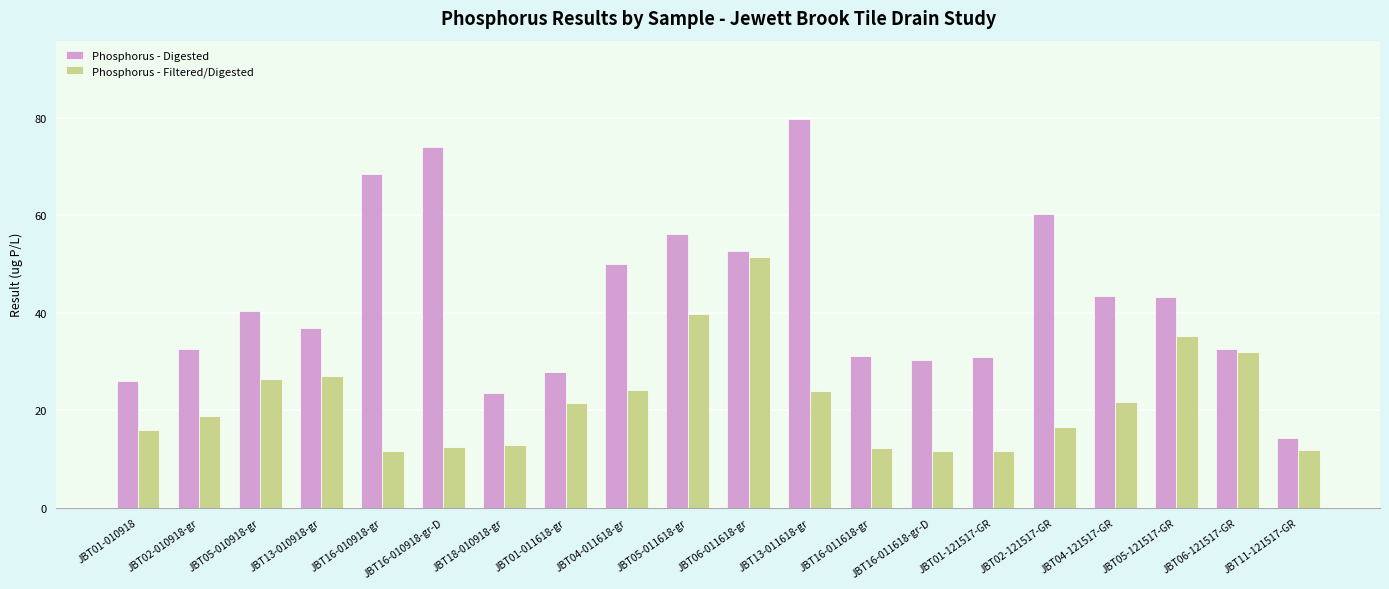

Rank the series by their maximum value, from lowest to highest.

Phosphorus - Filtered/Digested, Phosphorus - Digested